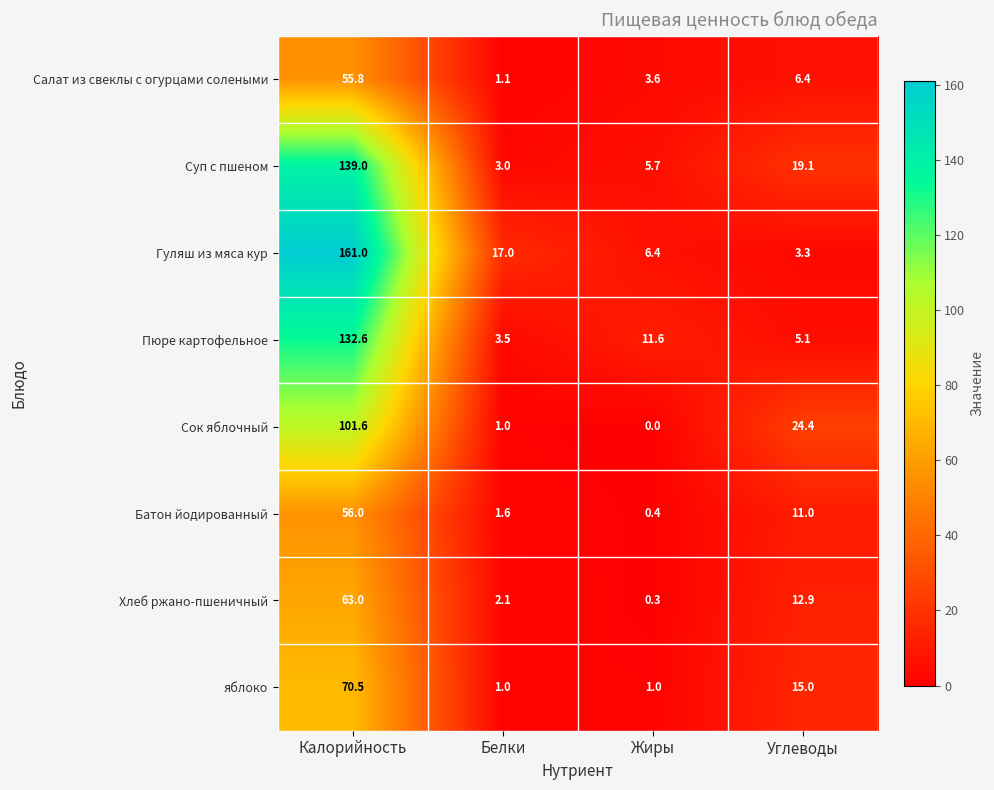

At how many categories does at least one series exceed 55?

1